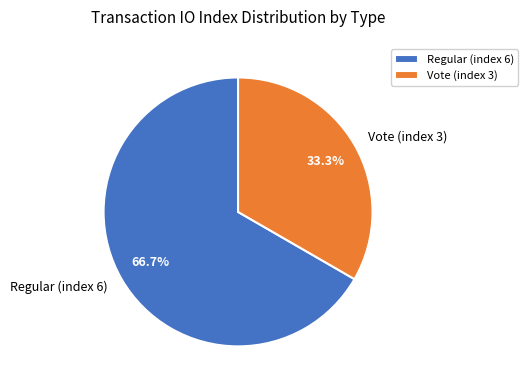

What is the total percentage of Regular (index 6) and Vote (index 3)?

100.0%